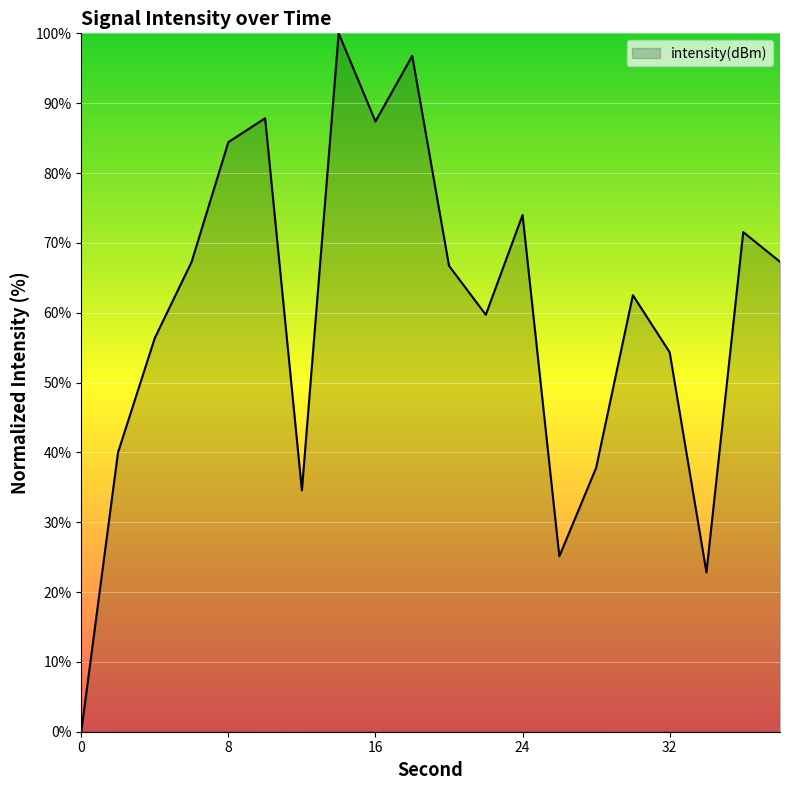

What is the greatest value displayed?

100.0